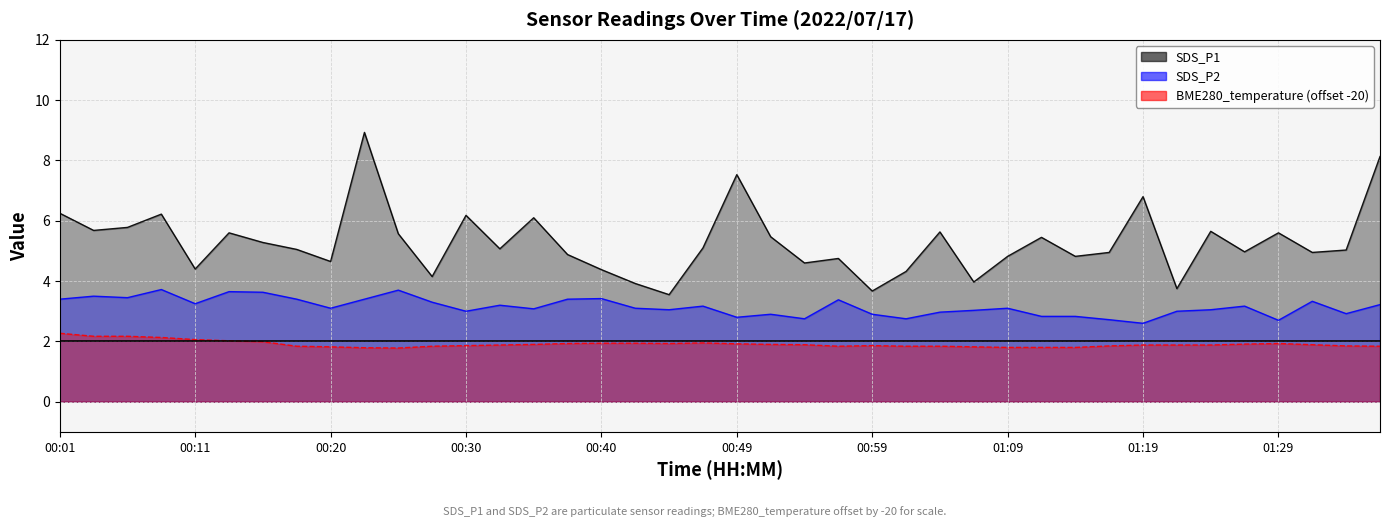

Read the SDS_P1 value at 00:37.

4.9